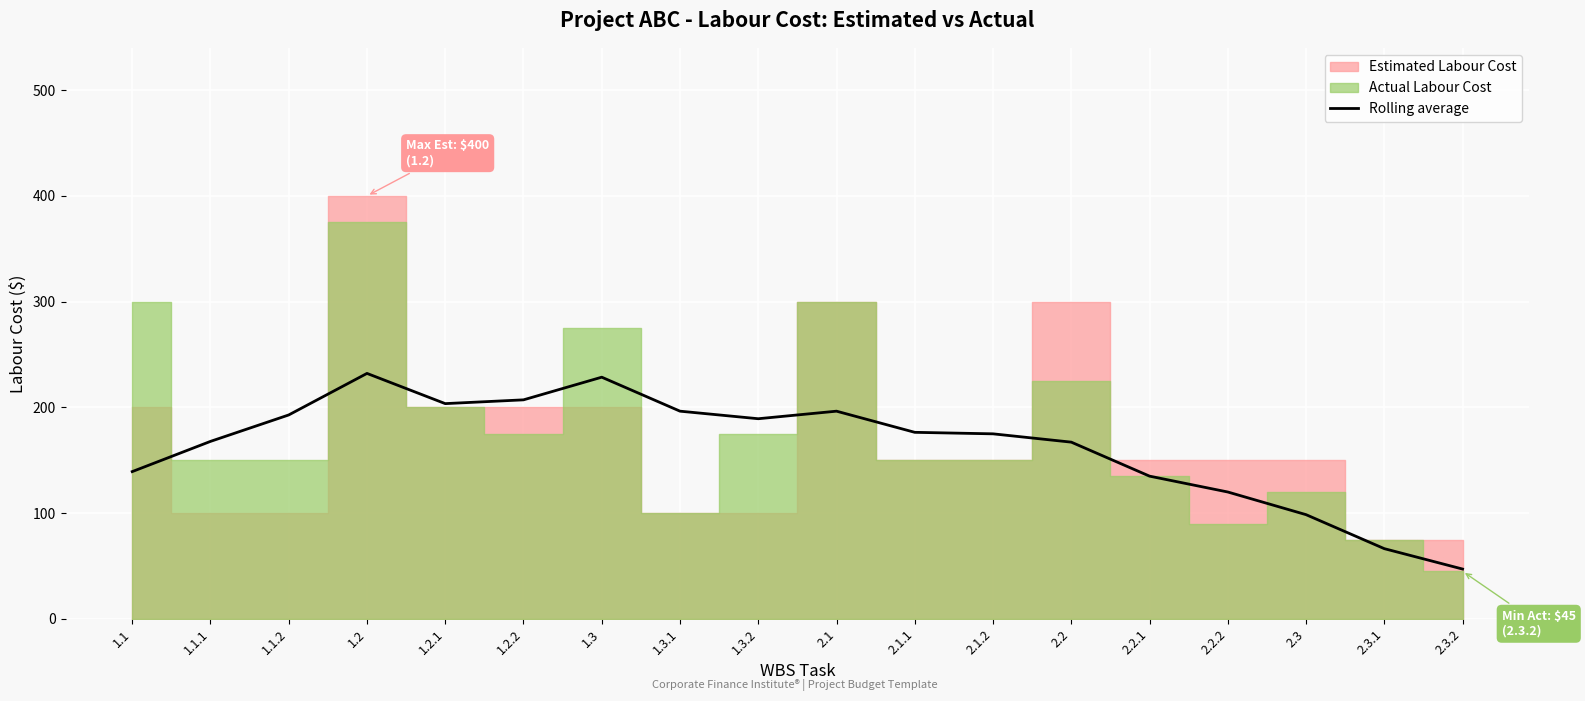

How many data points does each series have?

18